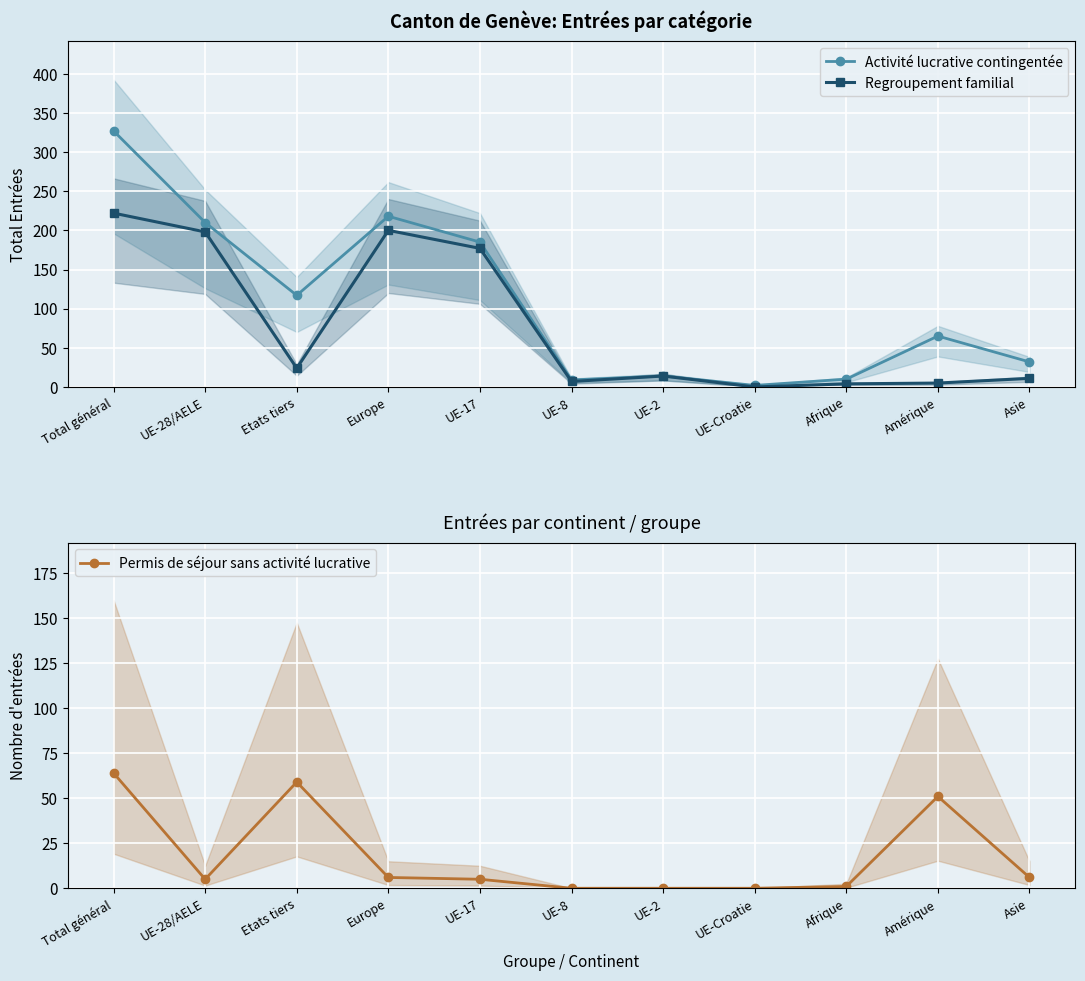

Does the chart display data point markers on the line(s)?

Yes